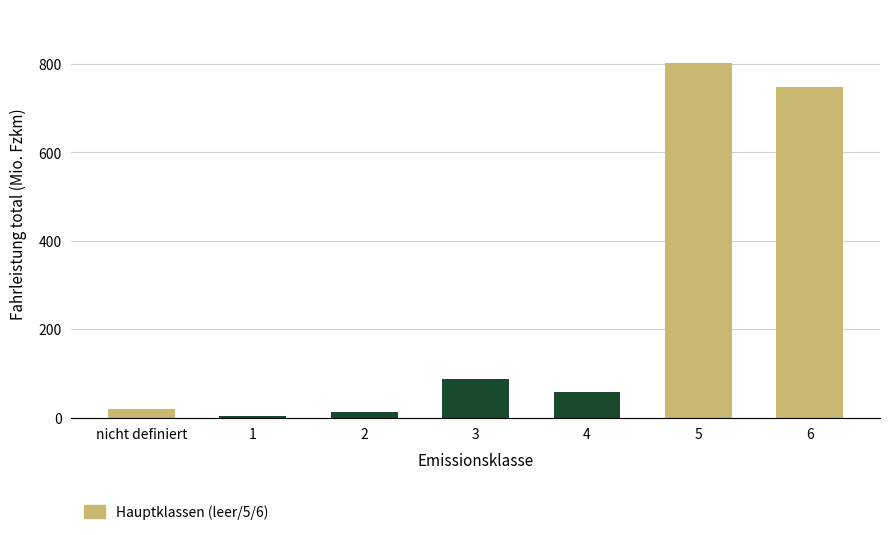

What is the label of the 2nd bar from the right?

5